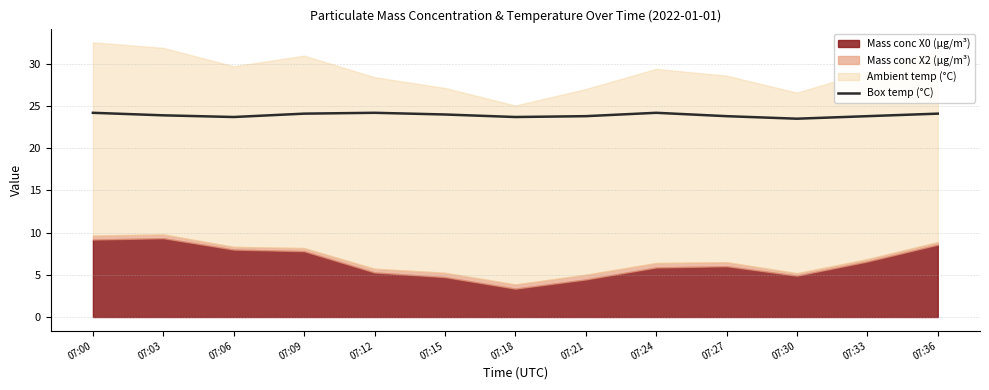

How many values are between 23 and 24?

8